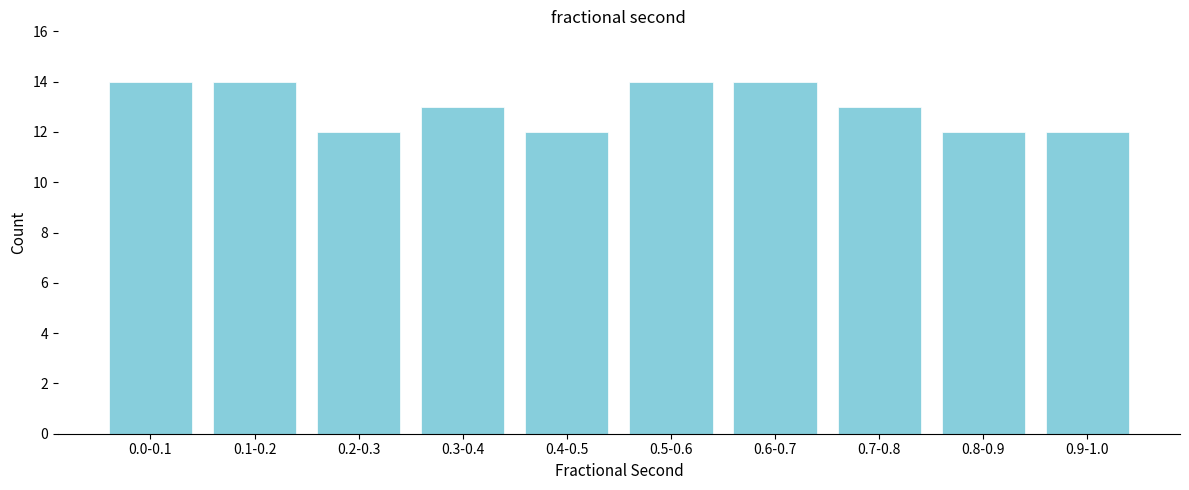

Reading left to right, extract all data points from this chart.

14	14	12	13	12	14	14	13	12	12